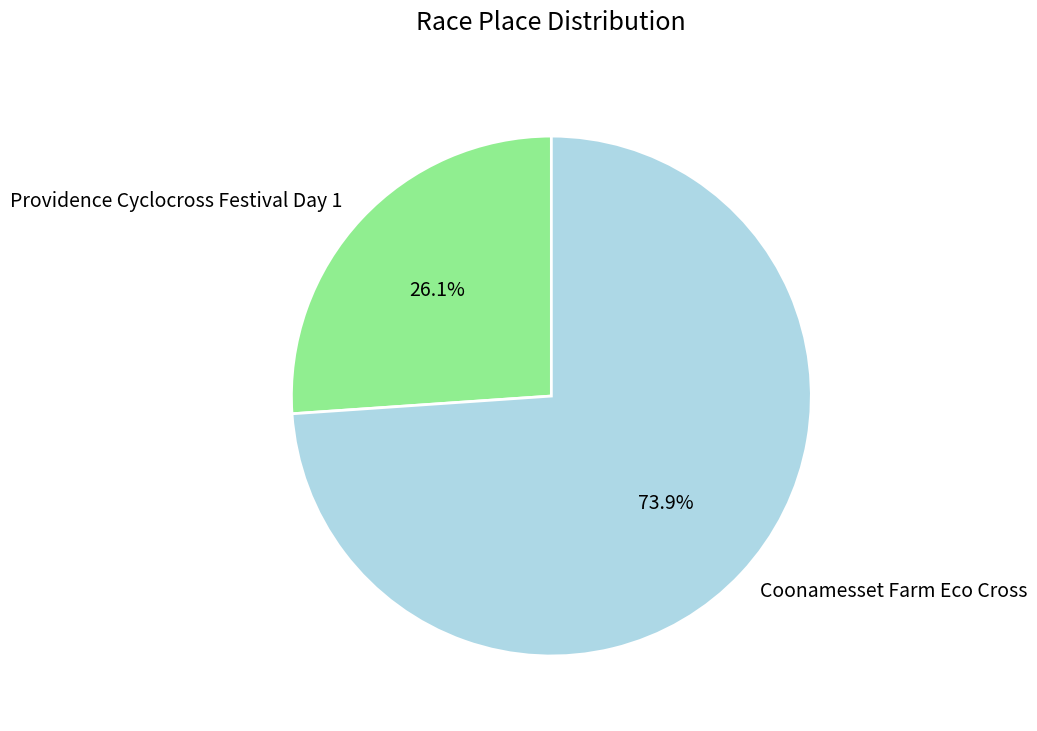

Combined, do Coonamesset Farm Eco Cross and Providence Cyclocross Festival Day 1 account for over 50%?

Yes